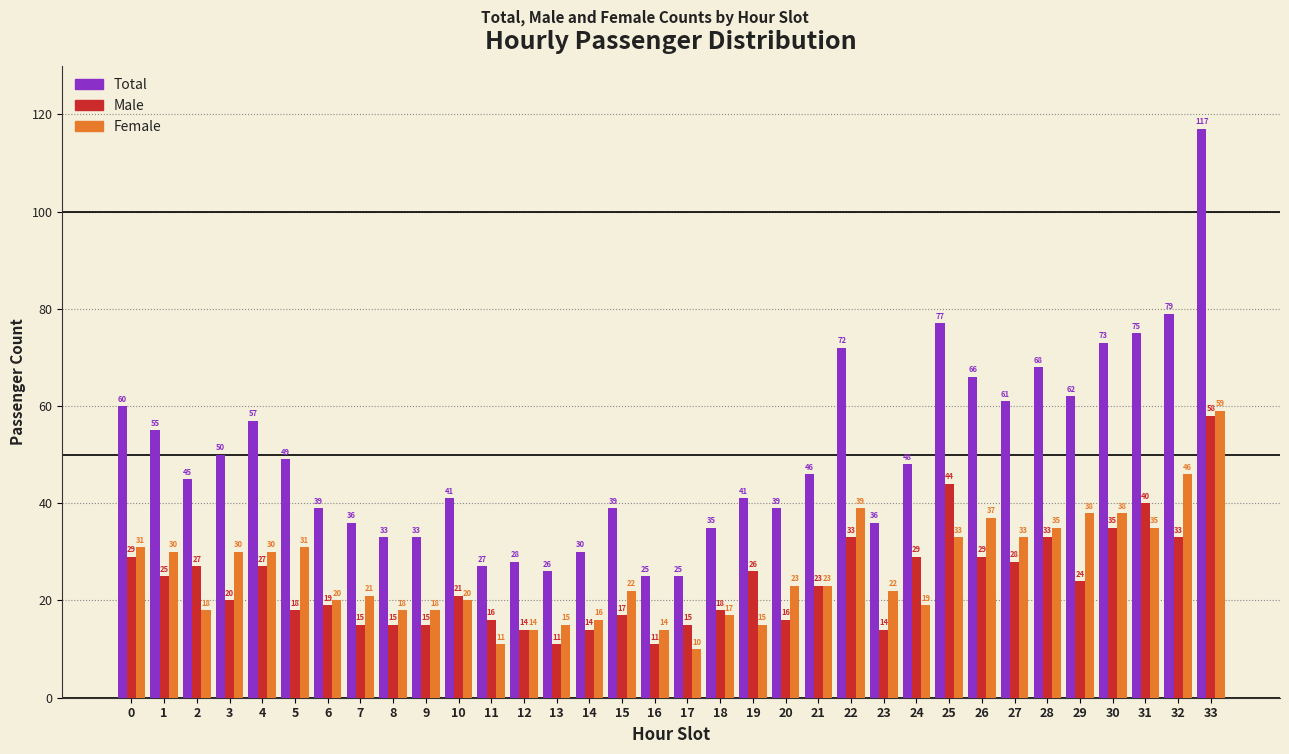

Reading left to right, what are all the values shown in this chart?

Total: 60	55	45	50	57	49	39	36	33	33	41	27	28	26	30	39	25	25	35	41	39	46	72	36	48	77	66	61	68	62	73	75	79	117
Male: 29	25	27	20	27	18	19	15	15	15	21	16	14	11	14	17	11	15	18	26	16	23	33	14	29	44	29	28	33	24	35	40	33	58
Female: 31	30	18	30	30	31	20	21	18	18	20	11	14	15	16	22	14	10	17	15	23	23	39	22	19	33	37	33	35	38	38	35	46	59